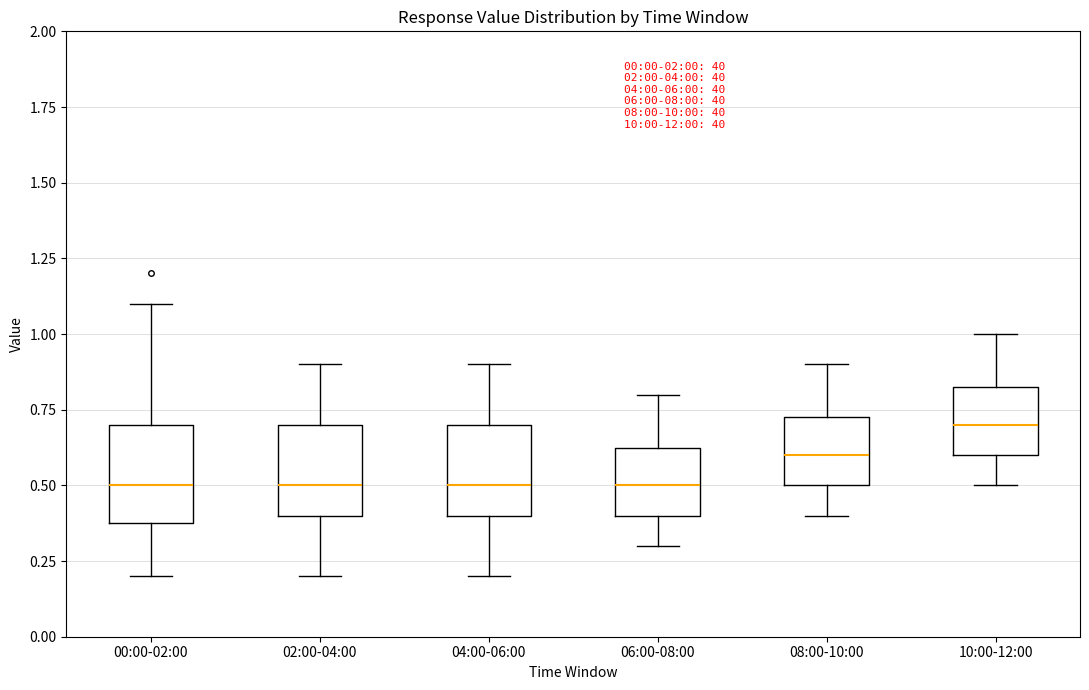

Reading left to right, read every box against the y-axis: the position of its median line, the range the box covers, and the ends of its whiskers. The values are not printed on the chart, so give them approximately, as read against the axis.

00:00-02:00: median 0.50, box 0.40 to 0.70, whiskers 0.20 to 1.10
02:00-04:00: median 0.50, box 0.40 to 0.70, whiskers 0.20 to 0.90
04:00-06:00: median 0.50, box 0.40 to 0.70, whiskers 0.20 to 0.90
06:00-08:00: median 0.50, box 0.40 to 0.65, whiskers 0.30 to 0.80
08:00-10:00: median 0.60, box 0.50 to 0.75, whiskers 0.40 to 0.90
10:00-12:00: median 0.70, box 0.60 to 0.85, whiskers 0.50 to 1.00